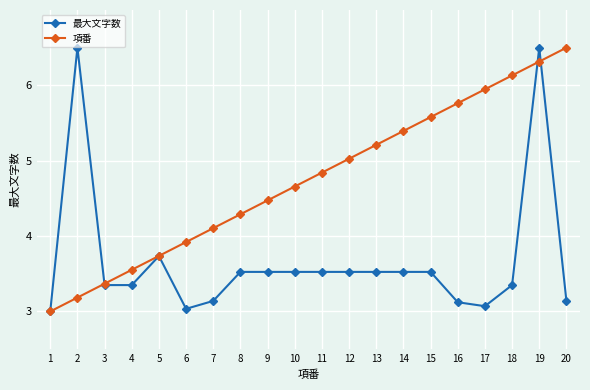

What is the maximum value for 項番?

6.5